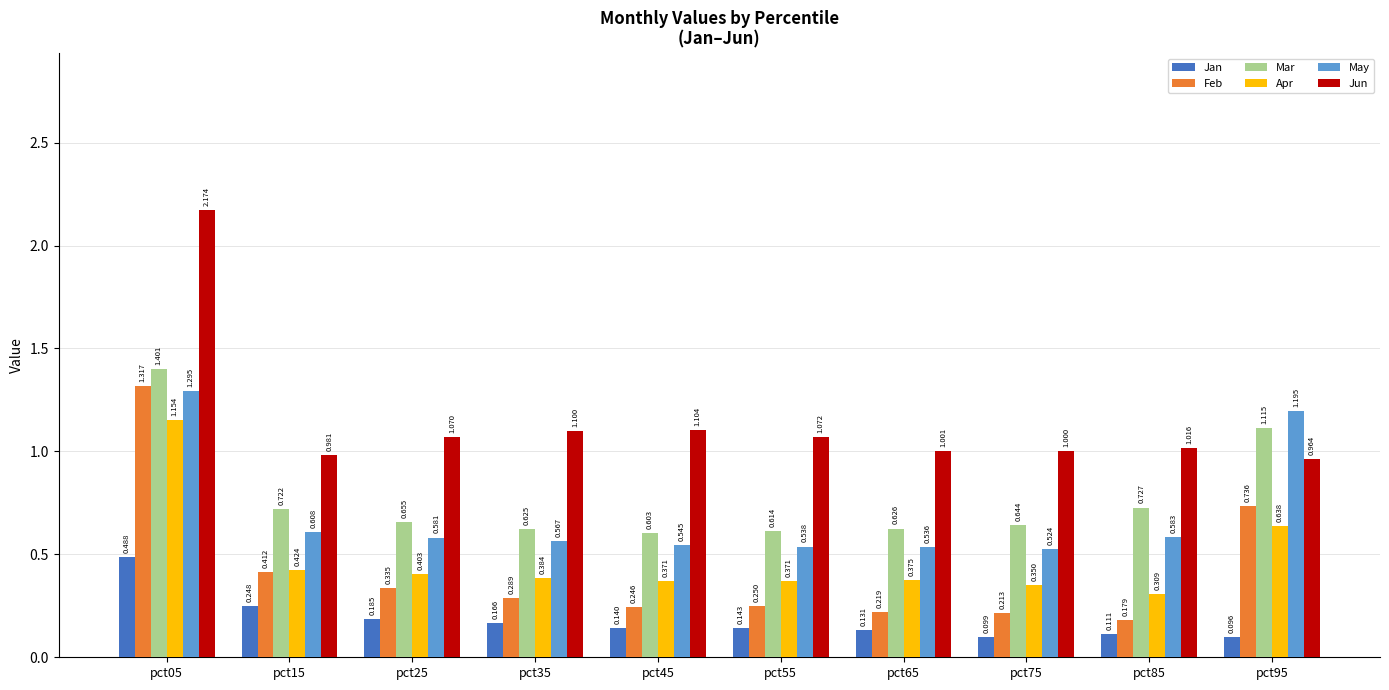

How many bars are there in each group?

6